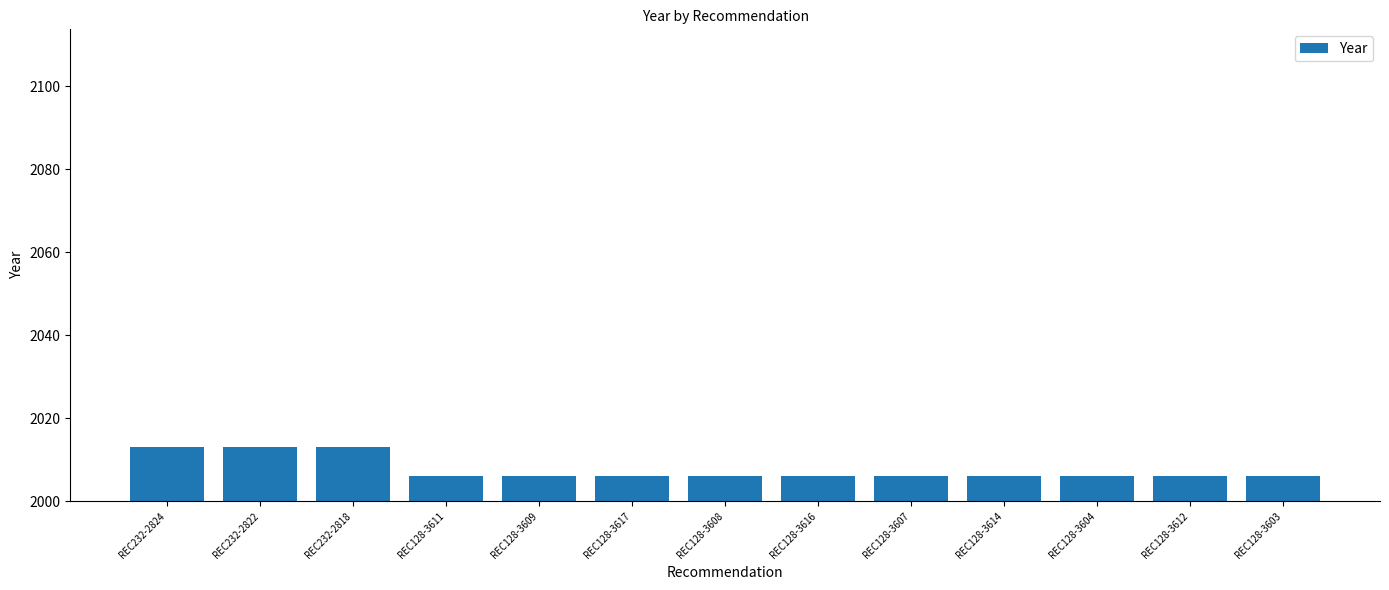

Reading left to right, transcribe all the data shown in this chart.

2013	2013	2013	2006	2006	2006	2006	2006	2006	2006	2006	2006	2006